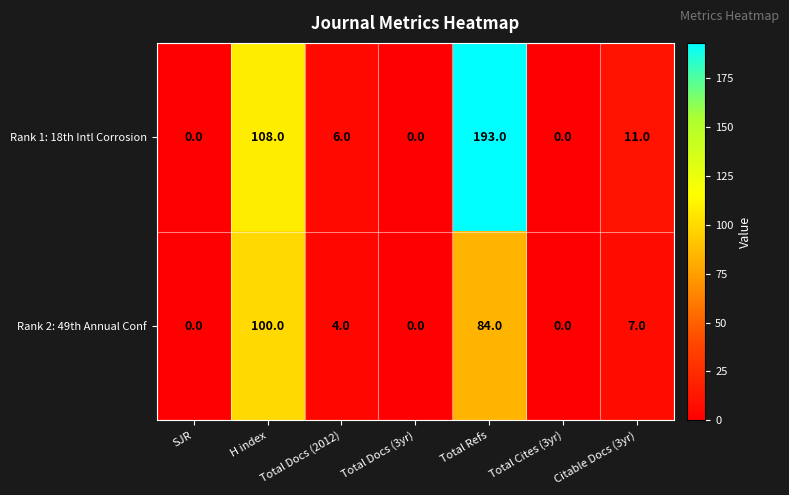

Between H index and Total Refs, which series saw the biggest shift?

Rank 1: 18th Intl Corrosion